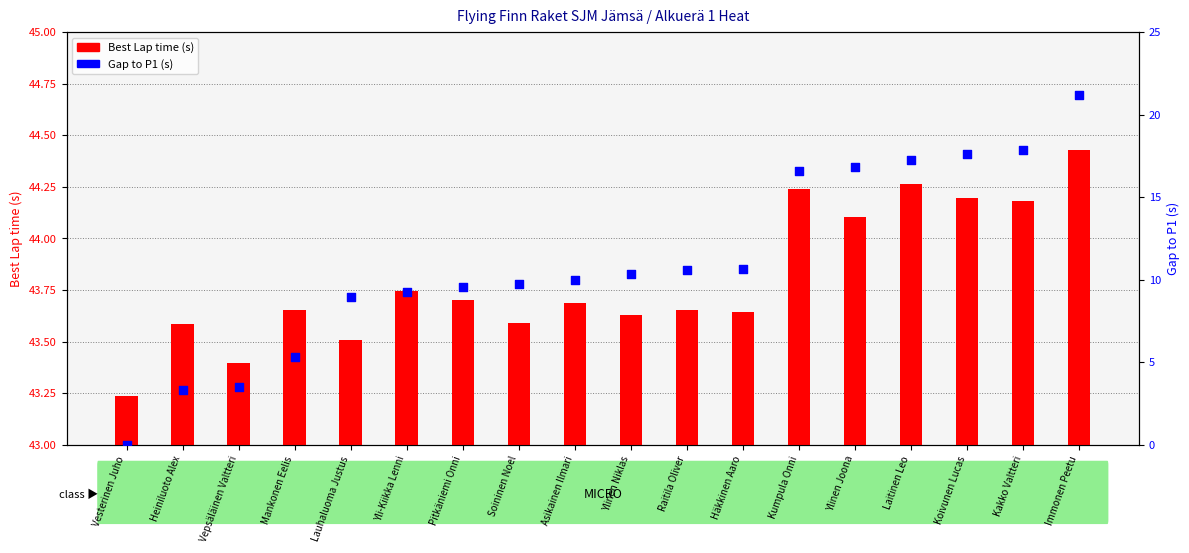

At which category is the sum across all series the highest?

Immonen Peetu